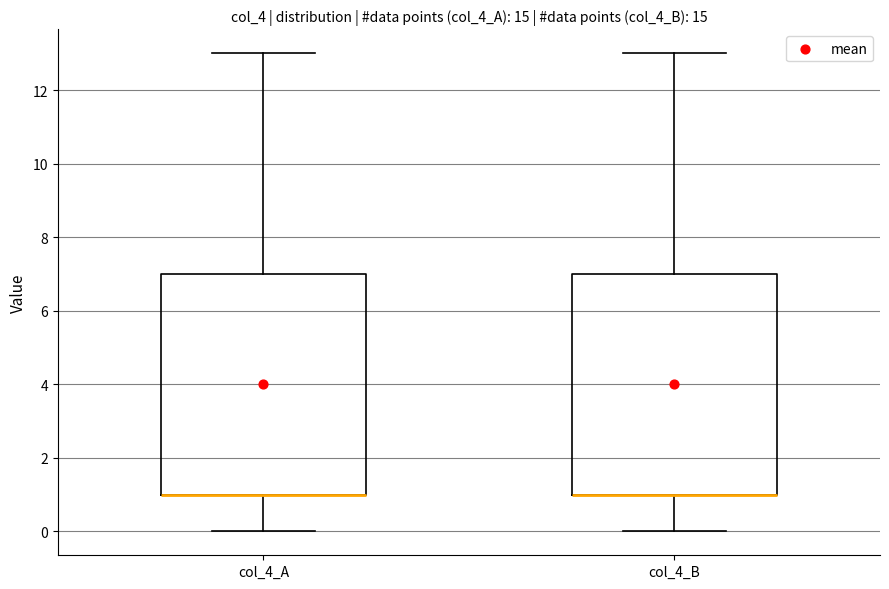

Reading left to right, transcribe this box plot: for each box, give where its median line is, the range the box spans, and where its two whiskers end, as read against the y-axis. The values are not printed on the chart, so give them approximately, as read against the axis.

col_4_A: median 1 (drawn on the box's lower edge), box 1 to 7, whiskers 0 to 13
col_4_B: median 1 (drawn on the box's lower edge), box 1 to 7, whiskers 0 to 13